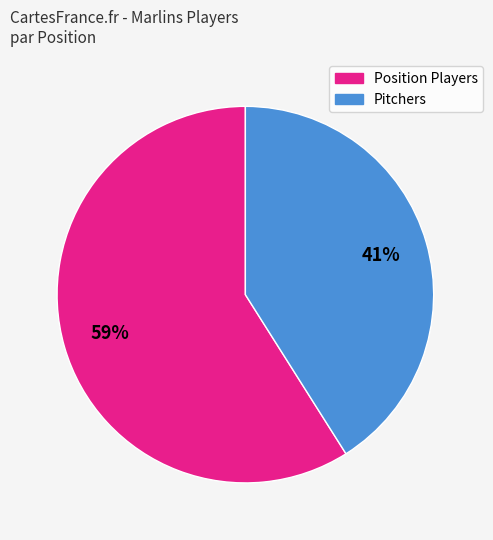

To the nearest percent, what is the combined percentage of Position Players and Pitchers?

100%